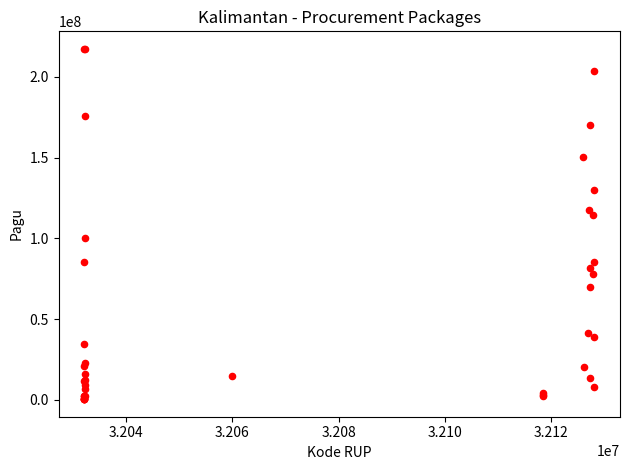

What Y value in the scatter plot is closest to 108830000?

114296000